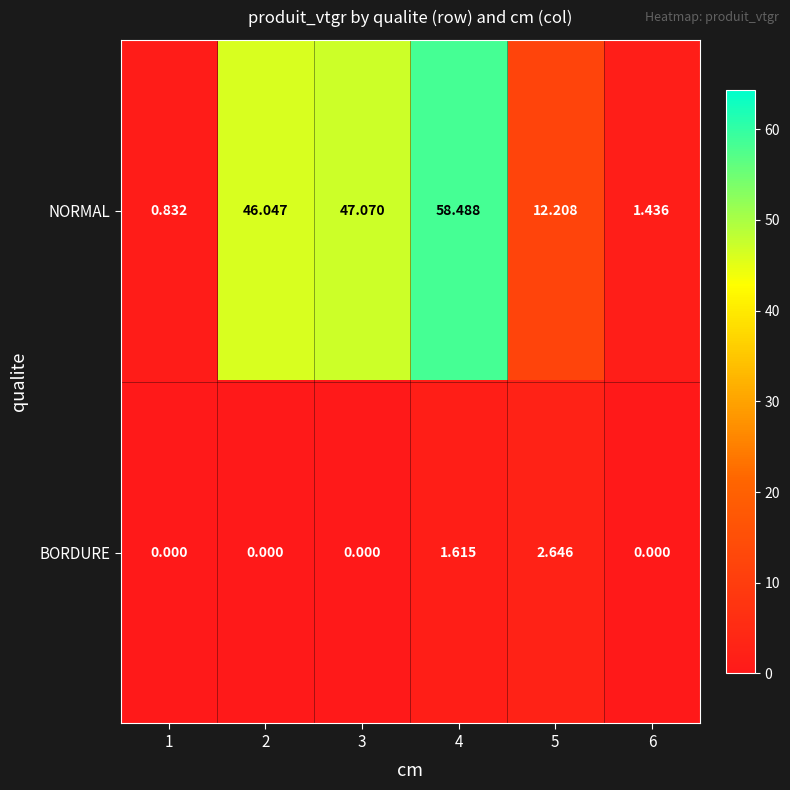

At how many categories does at least one series exceed 38?

3